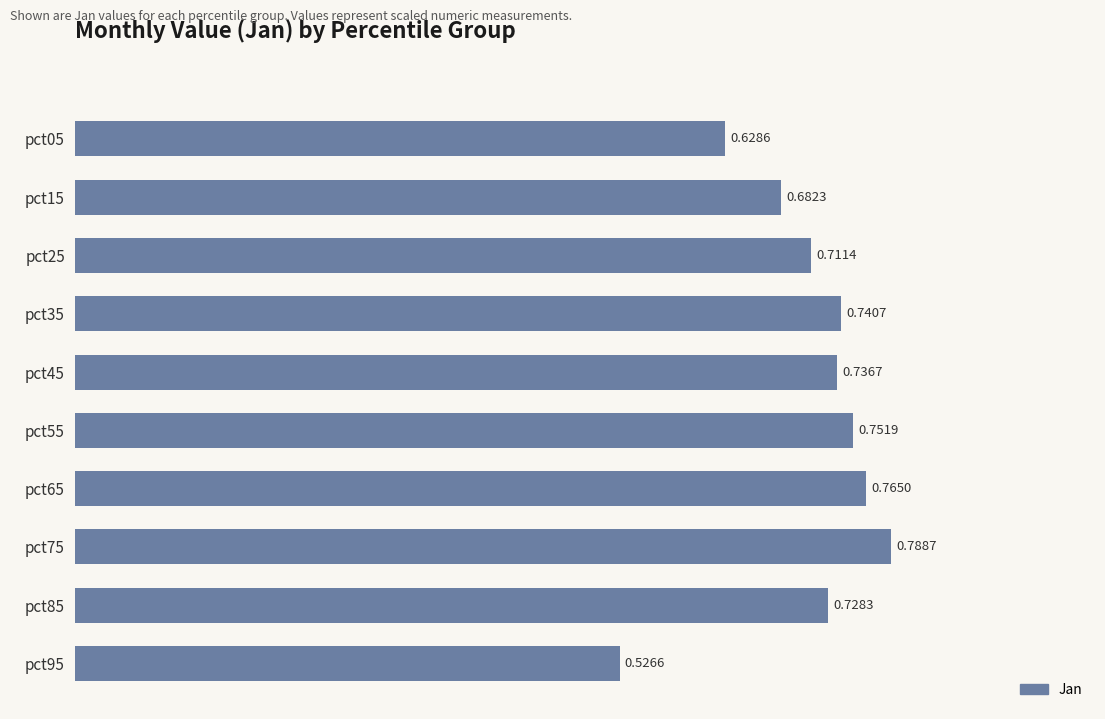

What is the change in value from pct05 to pct35?

+0.1